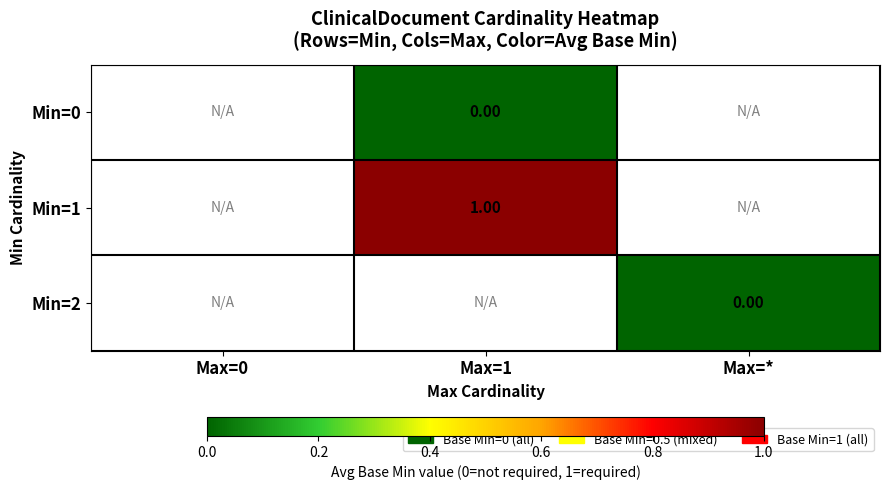

The value of Min=1 at Max=1 is 1.0. True or false?

True